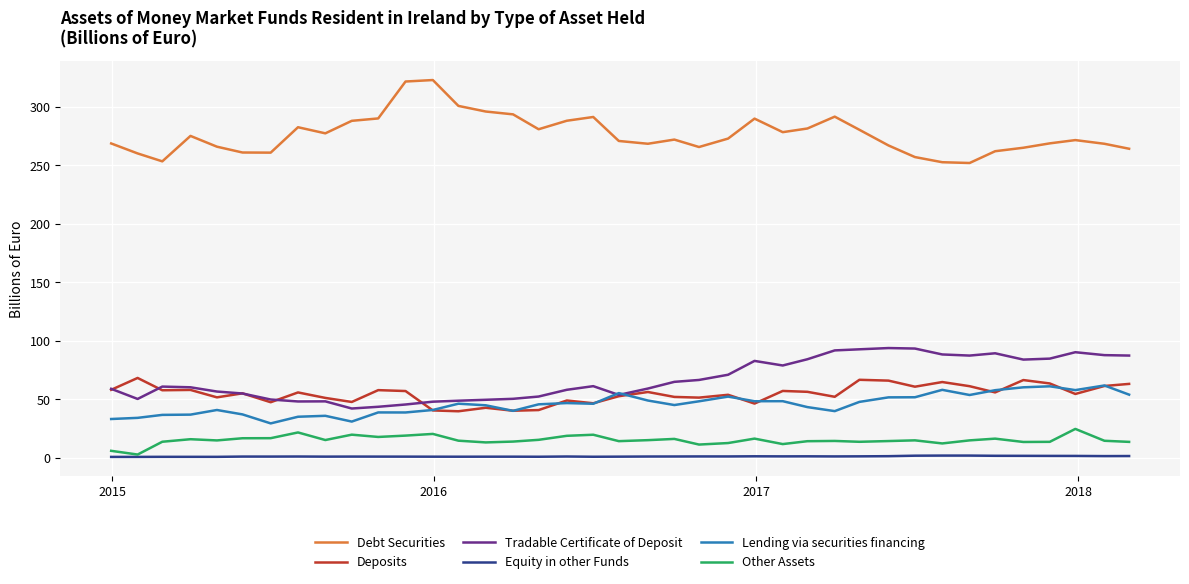

Which series has the largest total across all categories?

Debt Securities